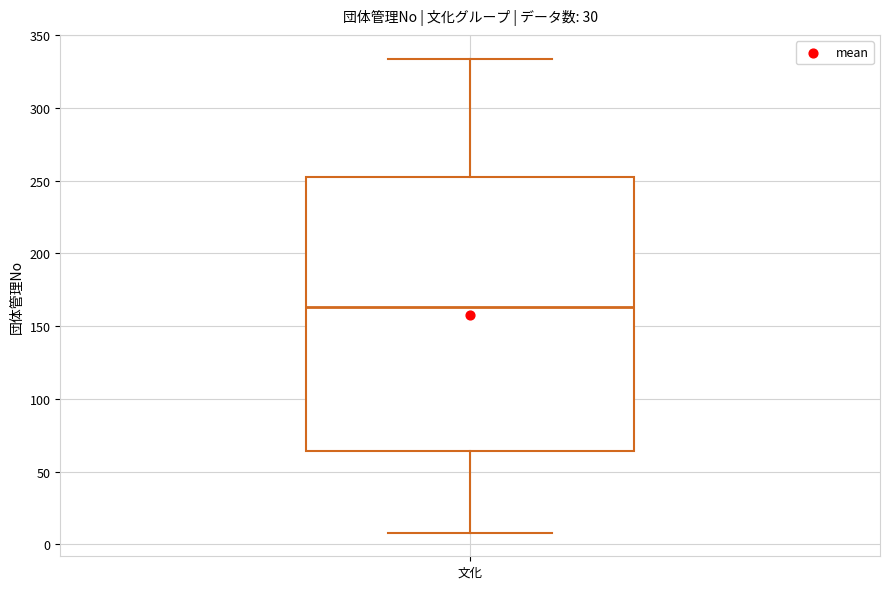

Read this box plot against the y-axis: the position of the median line, the range covered by the box, and the ends of both whiskers. The values are not printed on the chart, so give them approximately, as read against the axis.

median 165, box 65 to 250, whiskers 10 to 335